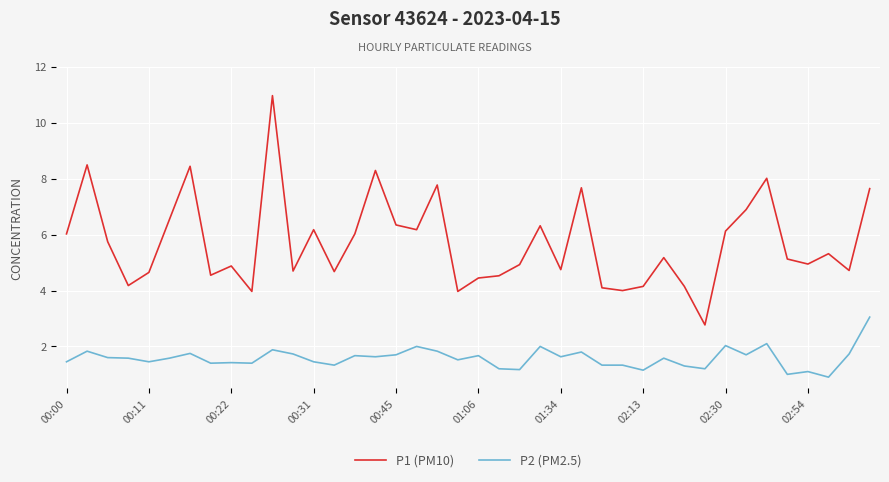

List the series in order of their overall mean, lowest first.

P2 (PM2.5), P1 (PM10)